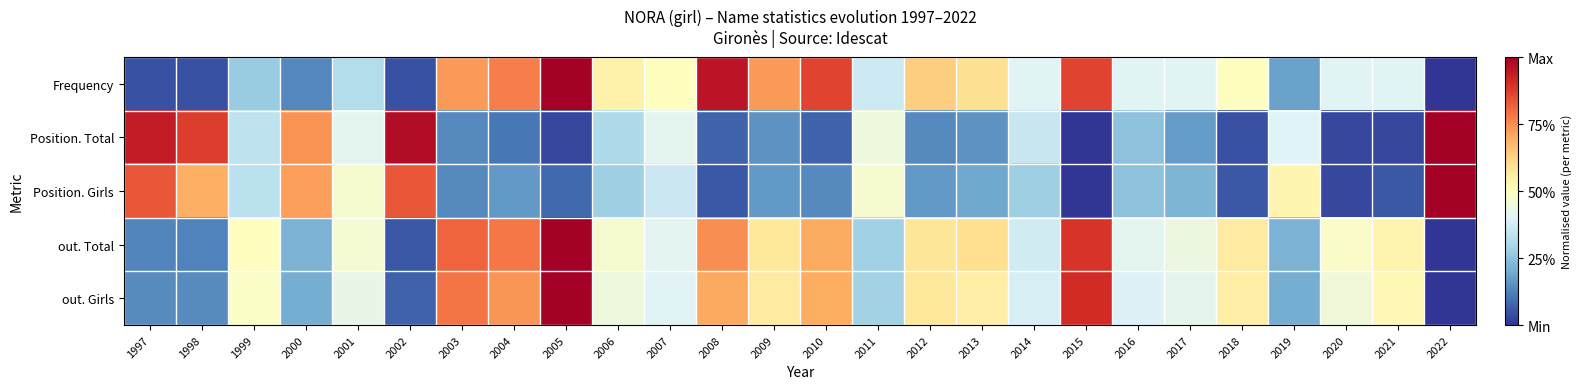

Reading right to left, list all the values displayed in this chart.

Frequency: 2022=0.0	2021=0.4	2020=0.4	2019=0.2	2018=0.5	2017=0.4	2016=0.4	2015=0.9	2014=0.4	2013=0.6	2012=0.6	2011=0.4	2010=0.9	2009=0.7	2008=1.0	2007=0.5	2006=0.5	2005=1.0	2004=0.8	2003=0.7	2002=0.0	2001=0.3	2000=0.1	1999=0.3	1998=0.0	1997=0.0
Position. Total: 2022=1.0	2021=0.0	2020=0.0	2019=0.4	2018=0.0	2017=0.2	2016=0.2	2015=0.0	2014=0.4	2013=0.2	2012=0.1	2011=0.4	2010=0.1	2009=0.2	2008=0.1	2007=0.4	2006=0.3	2005=0.0	2004=0.1	2003=0.1	2002=1.0	2001=0.4	2000=0.7	1999=0.3	1998=0.9	1997=0.9
Position. Girls: 2022=1.0	2021=0.1	2020=0.0	2019=0.5	2018=0.1	2017=0.2	2016=0.2	2015=0.0	2014=0.3	2013=0.2	2012=0.2	2011=0.5	2010=0.1	2009=0.2	2008=0.1	2007=0.4	2006=0.3	2005=0.1	2004=0.2	2003=0.1	2002=0.8	2001=0.5	2000=0.7	1999=0.3	1998=0.7	1997=0.8
out. Total: 2022=0.0	2021=0.5	2020=0.5	2019=0.2	2018=0.6	2017=0.4	2016=0.4	2015=0.9	2014=0.4	2013=0.6	2012=0.6	2011=0.3	2010=0.7	2009=0.6	2008=0.7	2007=0.4	2006=0.5	2005=1.0	2004=0.8	2003=0.8	2002=0.1	2001=0.5	2000=0.2	1999=0.5	1998=0.1	1997=0.1
out. Girls: 2022=0.0	2021=0.5	2020=0.5	2019=0.2	2018=0.6	2017=0.4	2016=0.4	2015=0.9	2014=0.4	2013=0.6	2012=0.6	2011=0.3	2010=0.7	2009=0.6	2008=0.7	2007=0.4	2006=0.4	2005=1.0	2004=0.7	2003=0.8	2002=0.1	2001=0.4	2000=0.2	1999=0.5	1998=0.1	1997=0.1